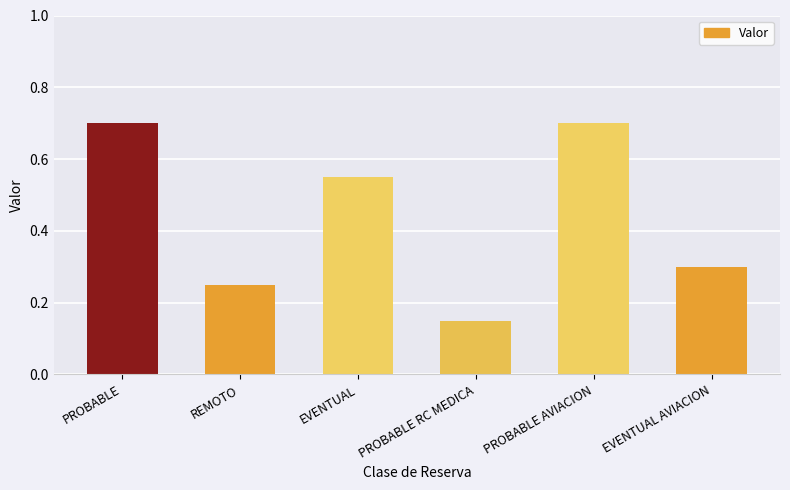

What is the label of the 3rd bar from the left?

EVENTUAL